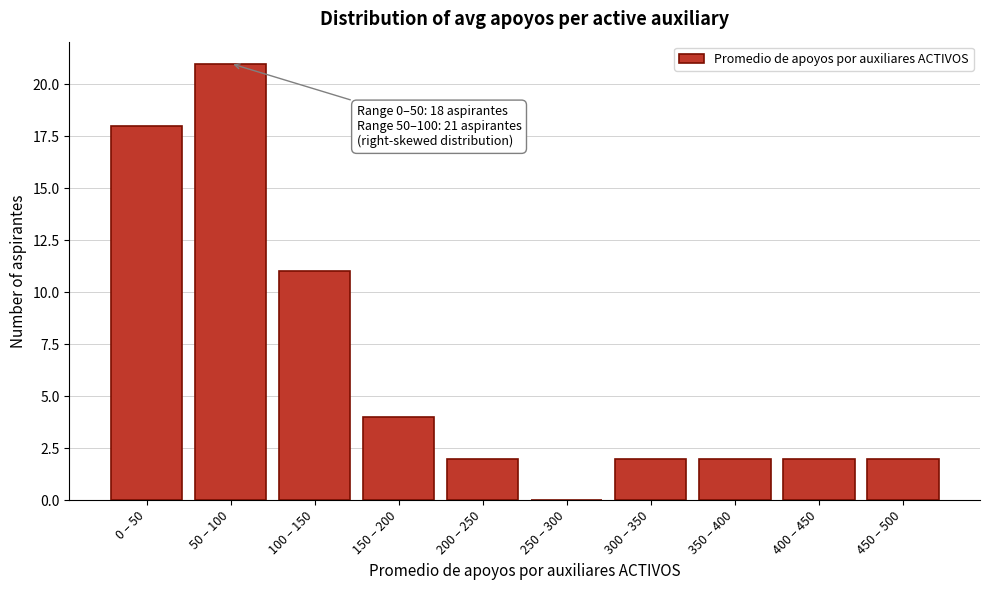

Reading left to right, extract all data points from this chart.

0 – 50=18	50 – 100=21	100 – 150=11	150 – 200=4	200 – 250=2	250 – 300=0	300 – 350=2	350 – 400=2	400 – 450=2	450 – 500=2